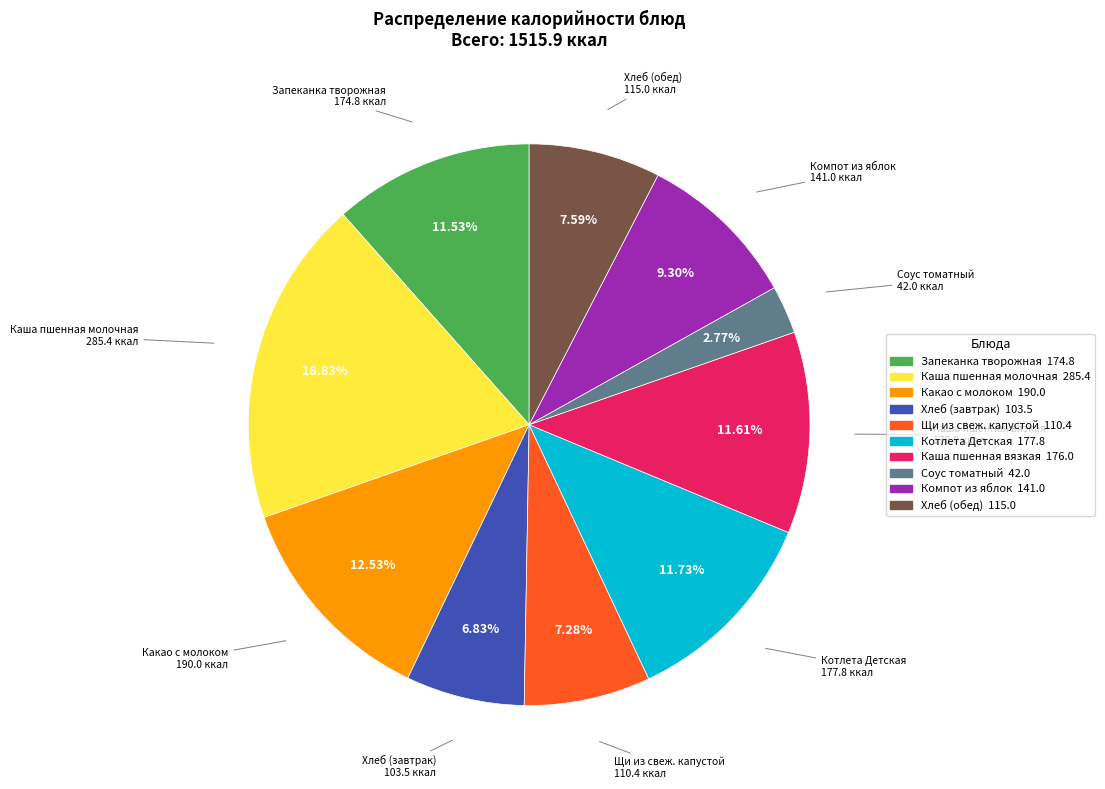

Between Каша пшенная молочная and Соус томатный, which is larger?

Каша пшенная молочная